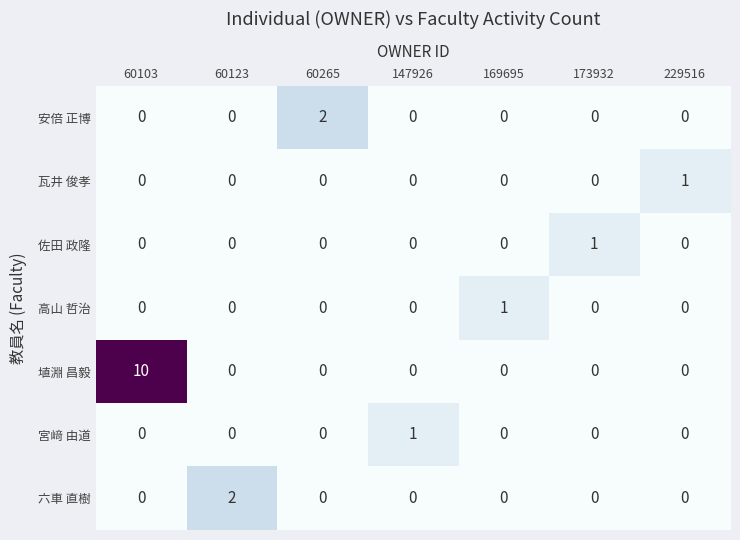

Which series has the widest spread of values?

埴淵 昌毅